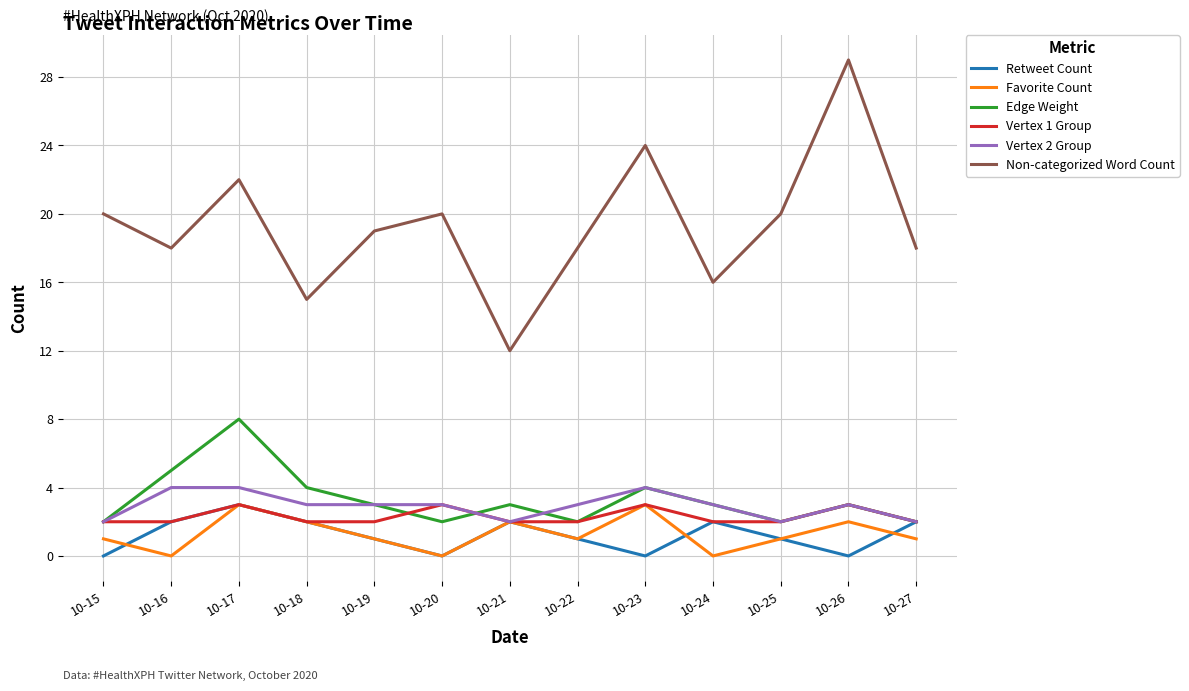

At how many categories does at least one series exceed 11?

13